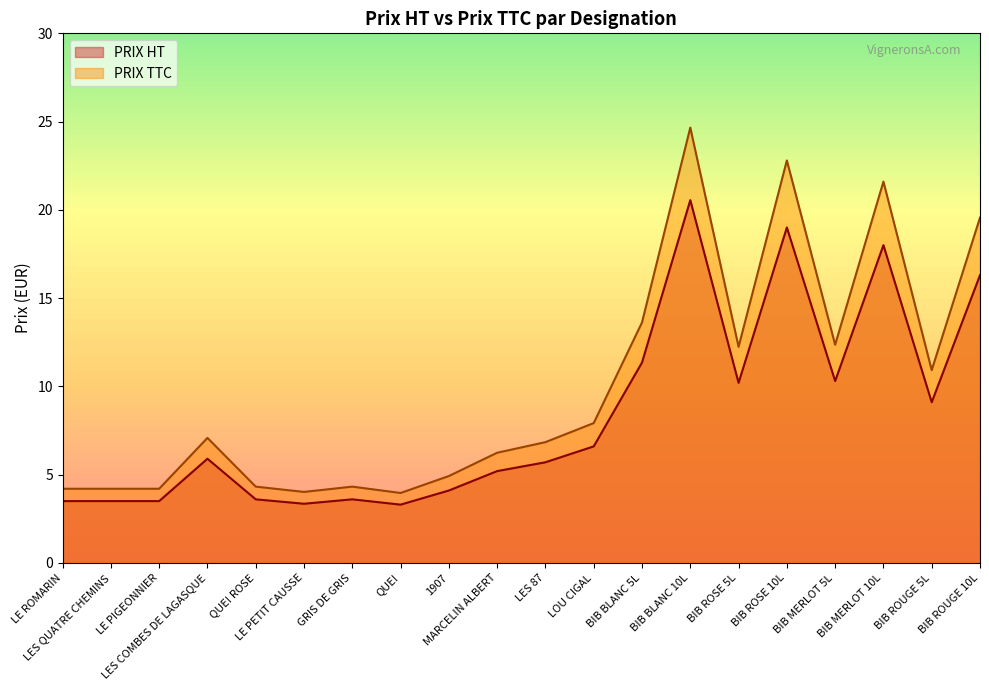

True or false: PRIX HT and PRIX TTC cross at least once.

False